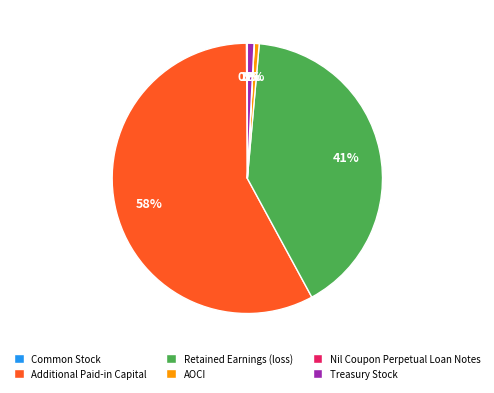

True or false: Additional Paid-in Capital accounts for 58% of the total.

True